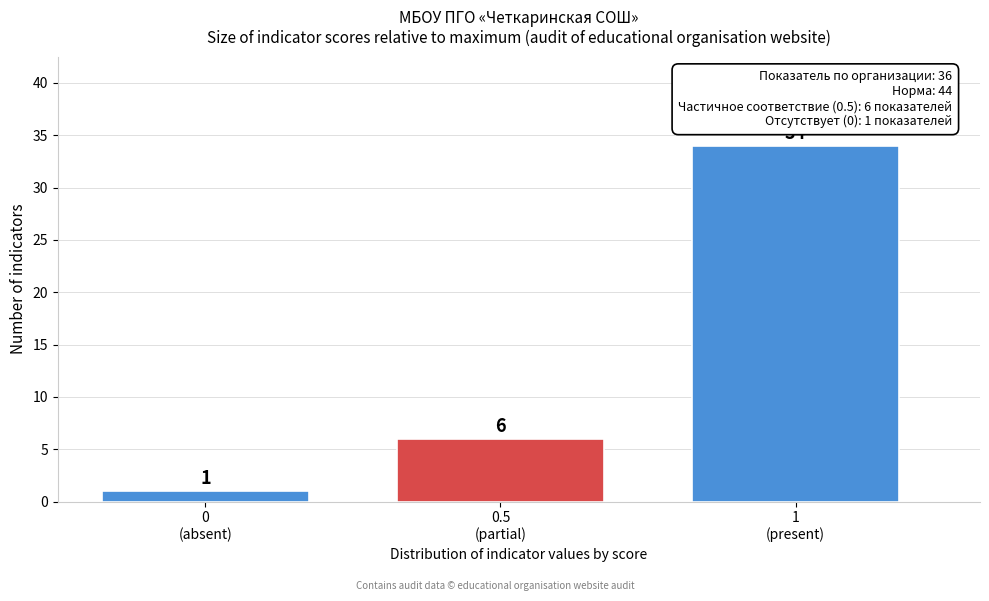

Reading left to right, list all the values displayed in this chart.

1	6	34